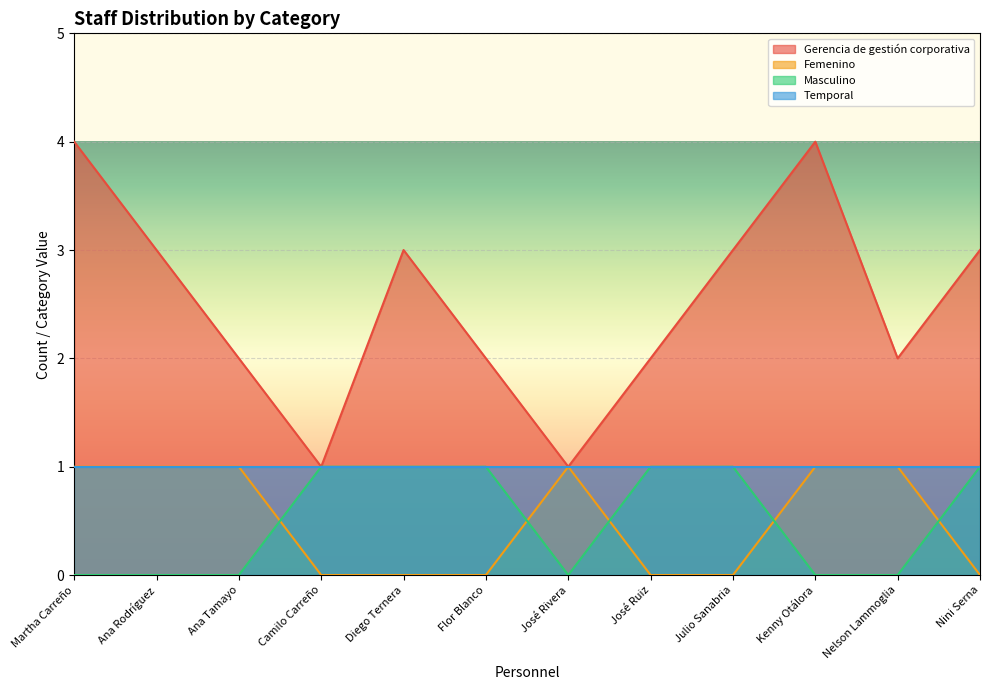

True or false: Masculino and Femenino cross at least once.

True